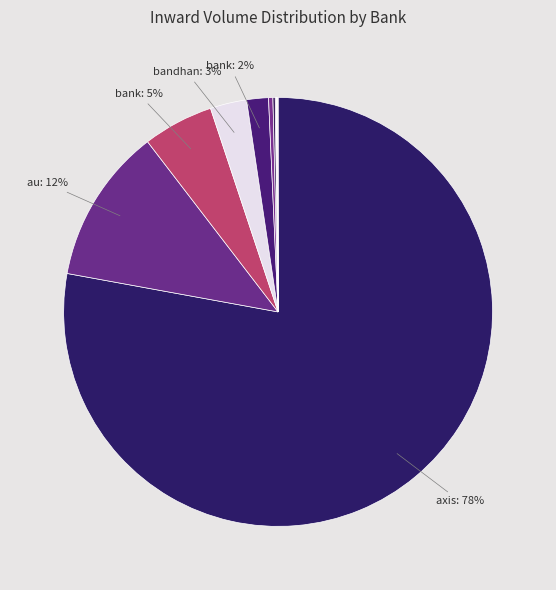

To the nearest percent, what is the difference between the largest and smallest slice percentages?

78%